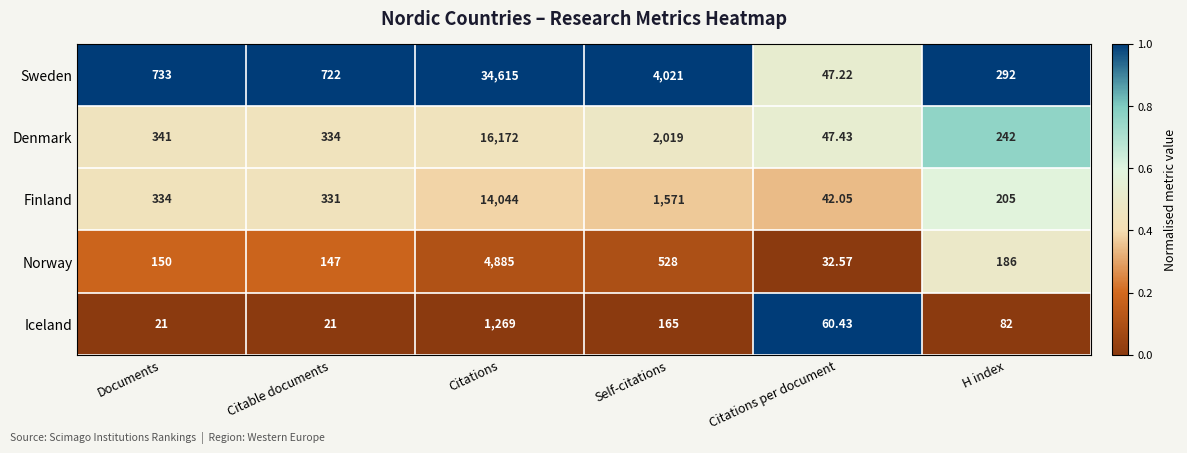

Is the value of Norway at Citations greater than the value of Sweden at Citable documents?

Yes